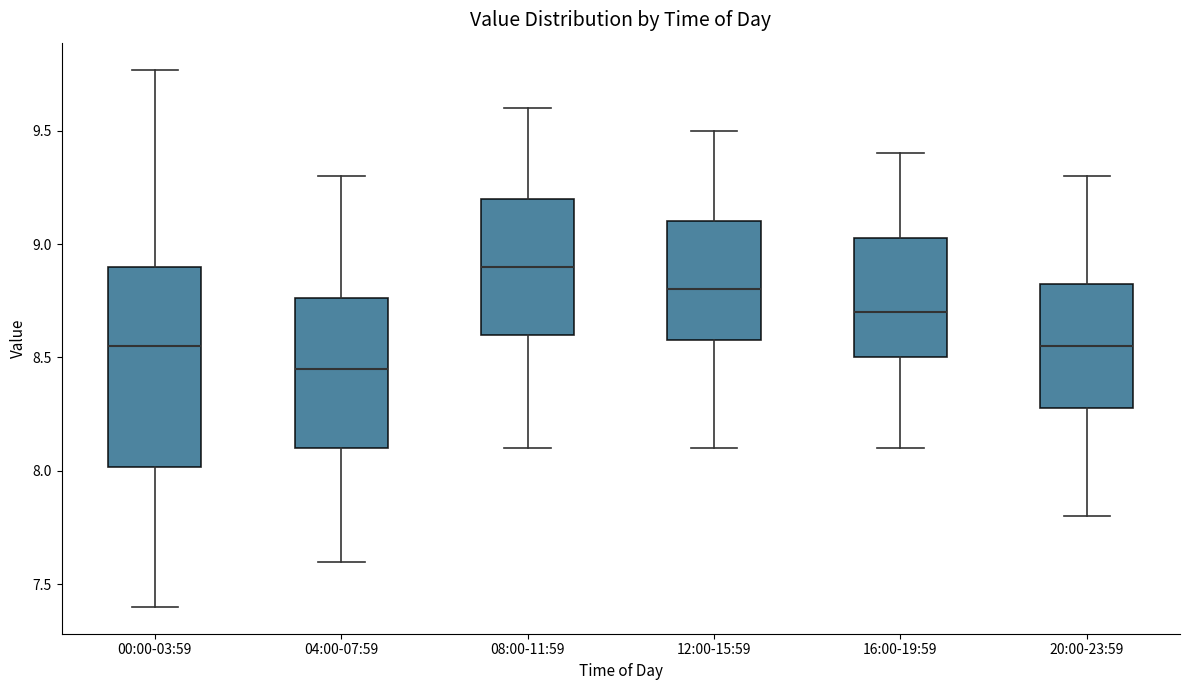

Reading left to right, read every box against the y-axis: the position of its median line, the range the box covers, and the ends of its whiskers. The values are not printed on the chart, so give them approximately, as read against the axis.

00:00-03:59: median 8.55, box 8.00 to 8.90, whiskers 7.40 to 9.75
04:00-07:59: median 8.45, box 8.10 to 8.75, whiskers 7.60 to 9.30
08:00-11:59: median 8.90, box 8.60 to 9.20, whiskers 8.10 to 9.60
12:00-15:59: median 8.80, box 8.60 to 9.10, whiskers 8.10 to 9.50
16:00-19:59: median 8.70, box 8.50 to 9.05, whiskers 8.10 to 9.40
20:00-23:59: median 8.55, box 8.30 to 8.85, whiskers 7.80 to 9.30